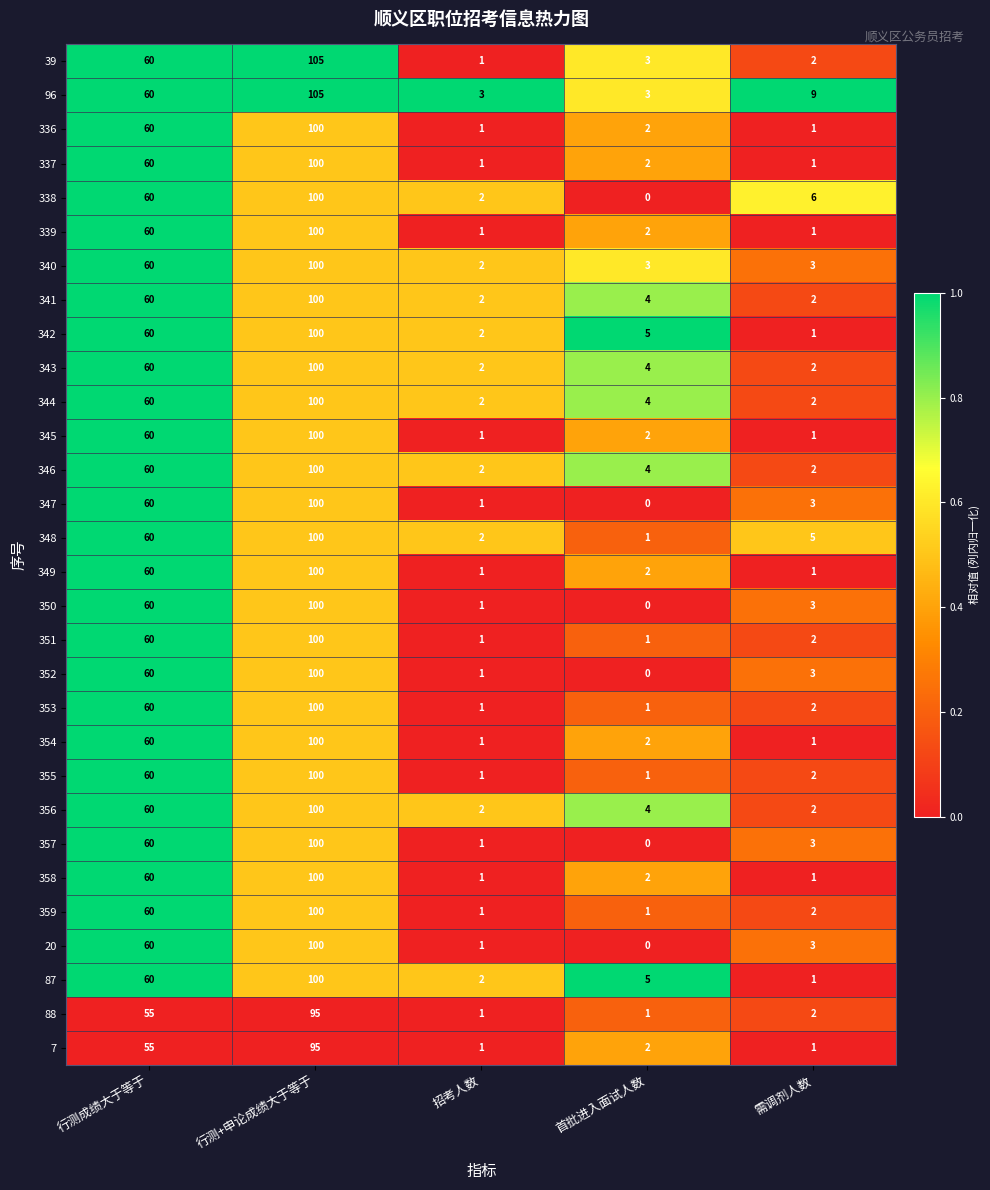

The value of 337 at 需调剂人数 is 1. True or false?

True